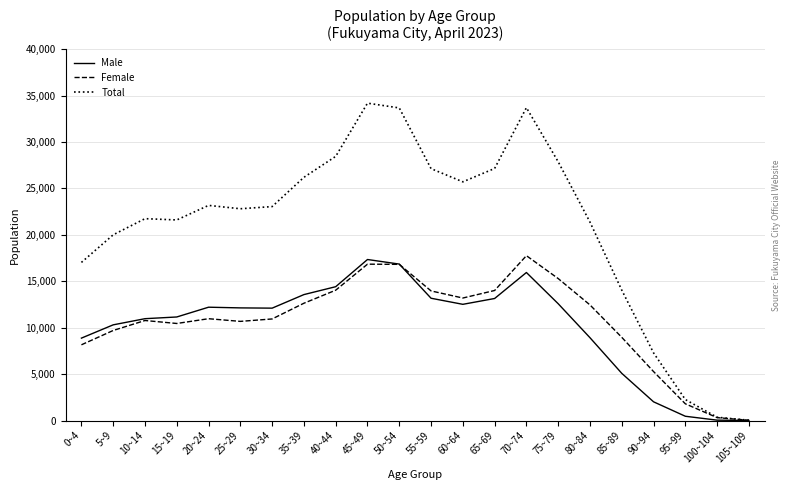

Is it true that Total equals 21373 at 80~84?

True